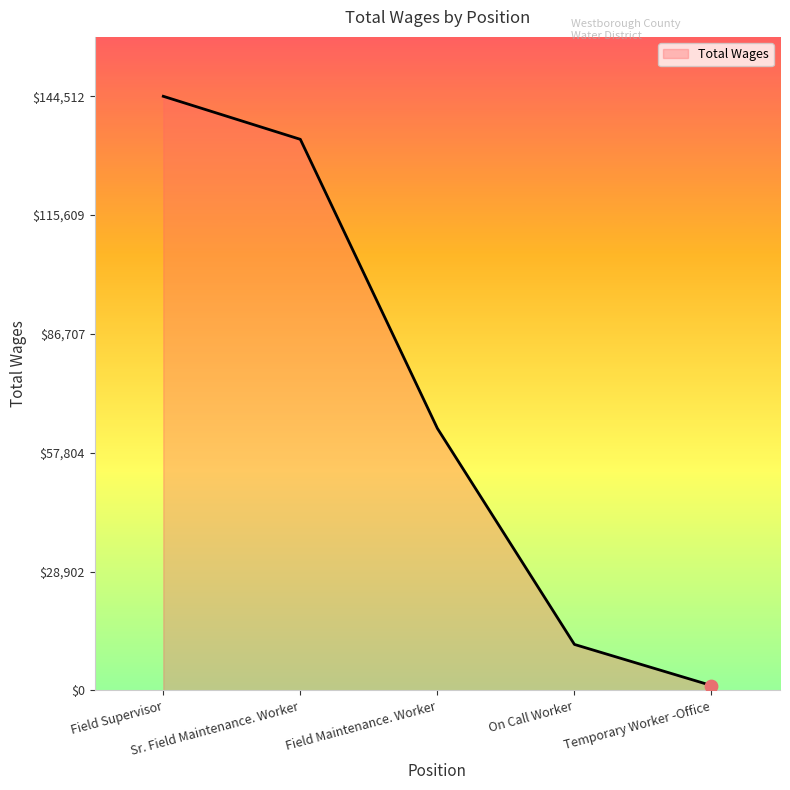

What is the change in value from On Call Worker to Temporary Worker -Office?

-9996